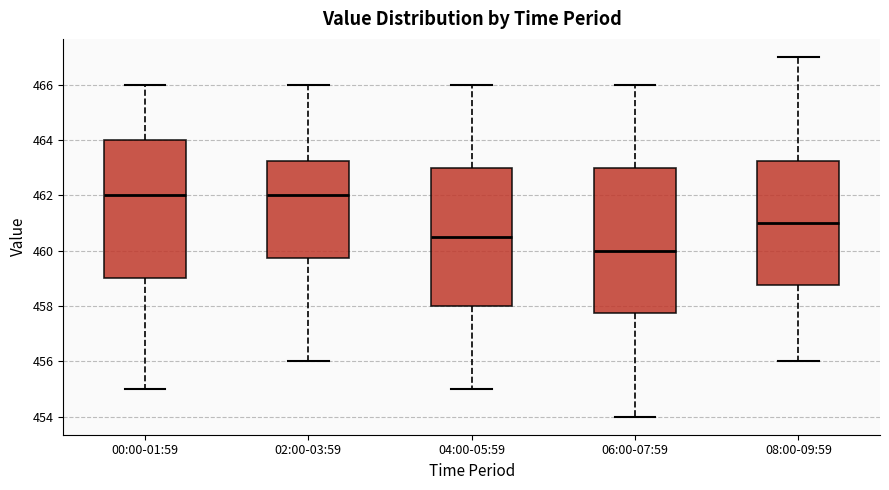

Comparing the boxes themselves (not the whiskers), which one is the tallest?

06:00-07:59